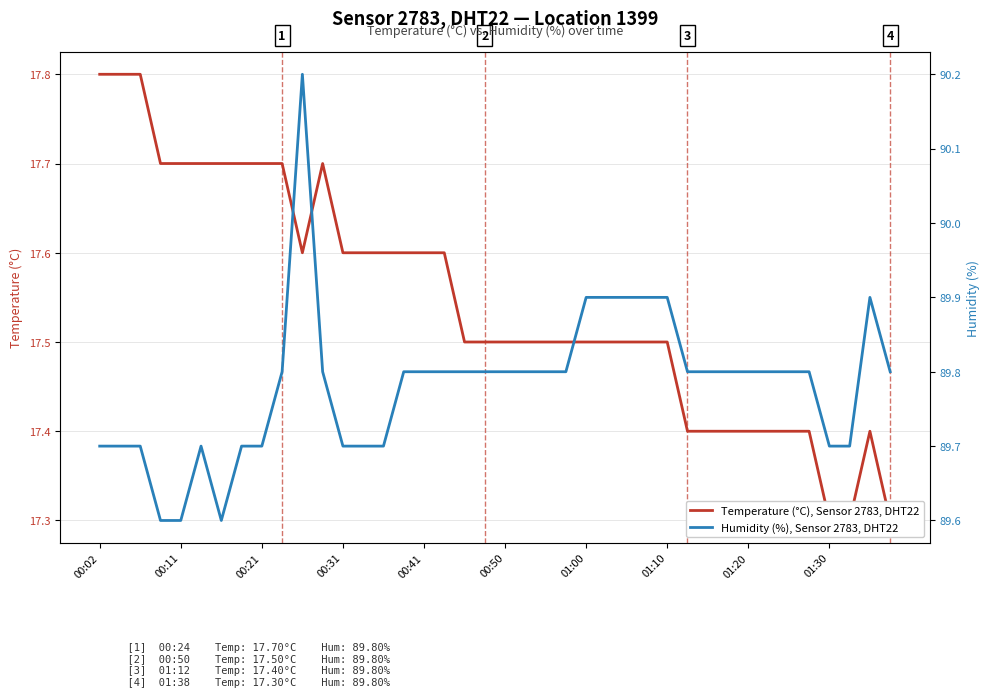

Which series has the largest range (max minus min)?

Humidity (%), Sensor 2783, DHT22